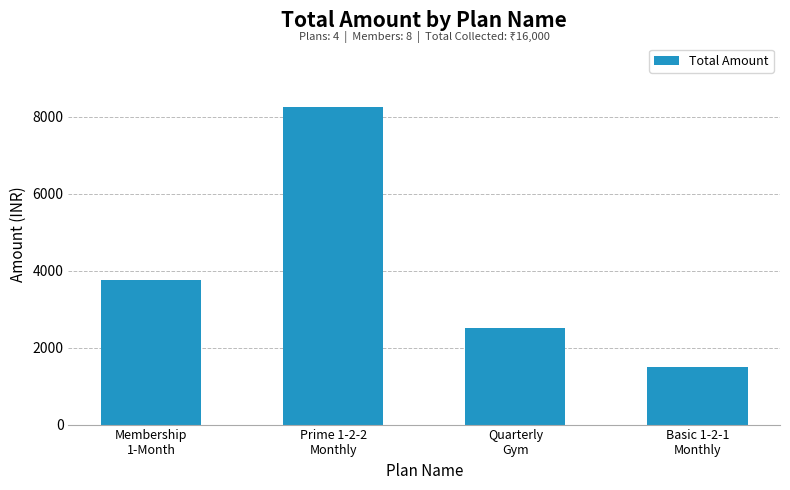

Reading left to right, list all the values displayed in this chart.

Membership
1-Month=3750	Prime 1-2-2
Monthly=8250	Quarterly
Gym=2500	Basic 1-2-1
Monthly=1500